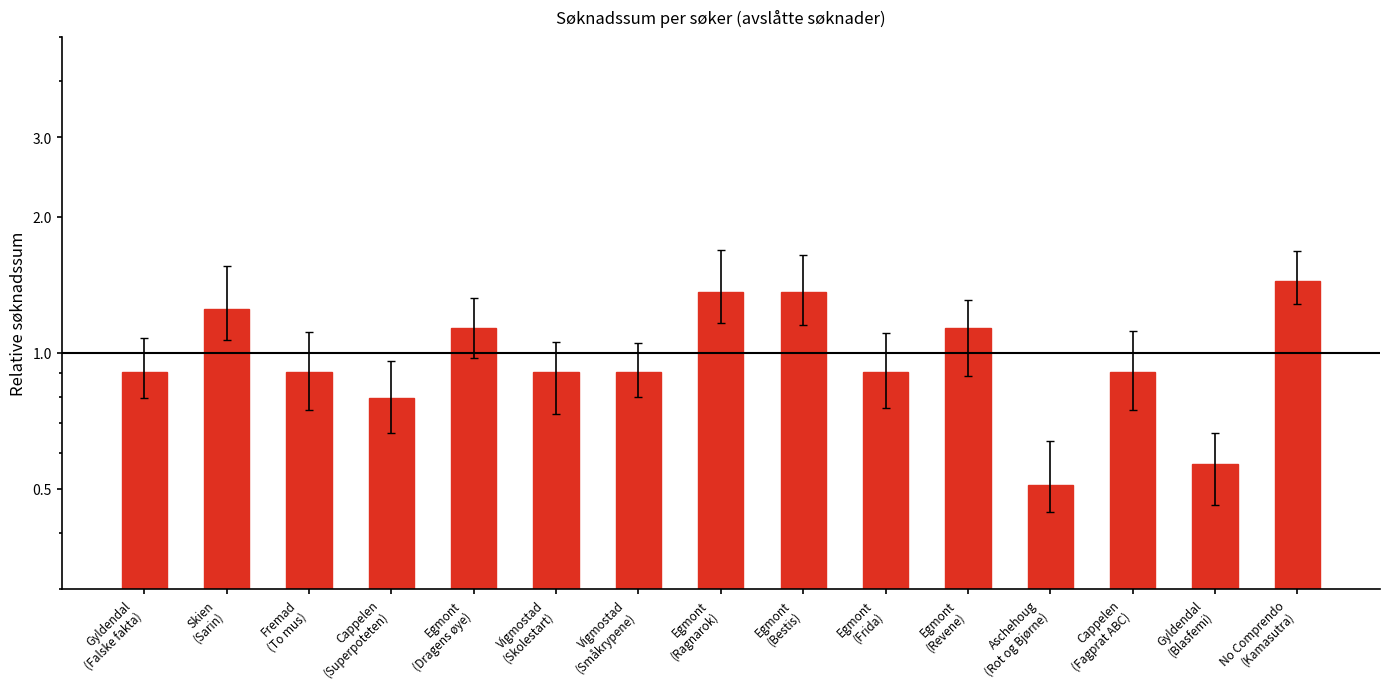

Count the number of categories in the chart.

15